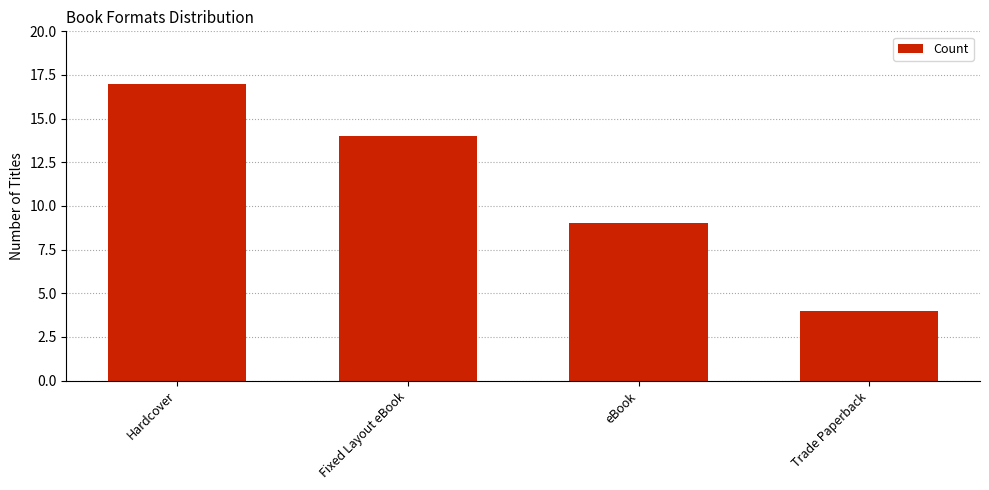

What position from the right is Trade Paperback?

1